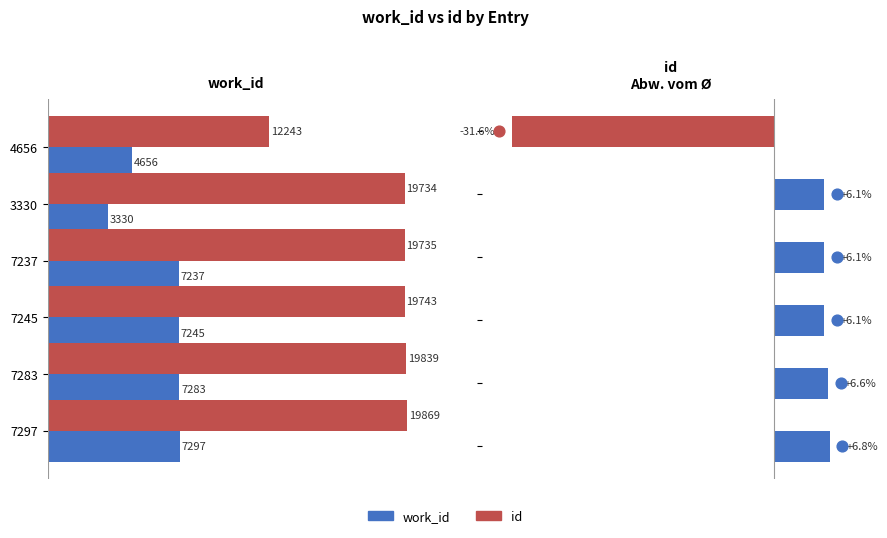

Which series contains the lowest Y value?

work_id